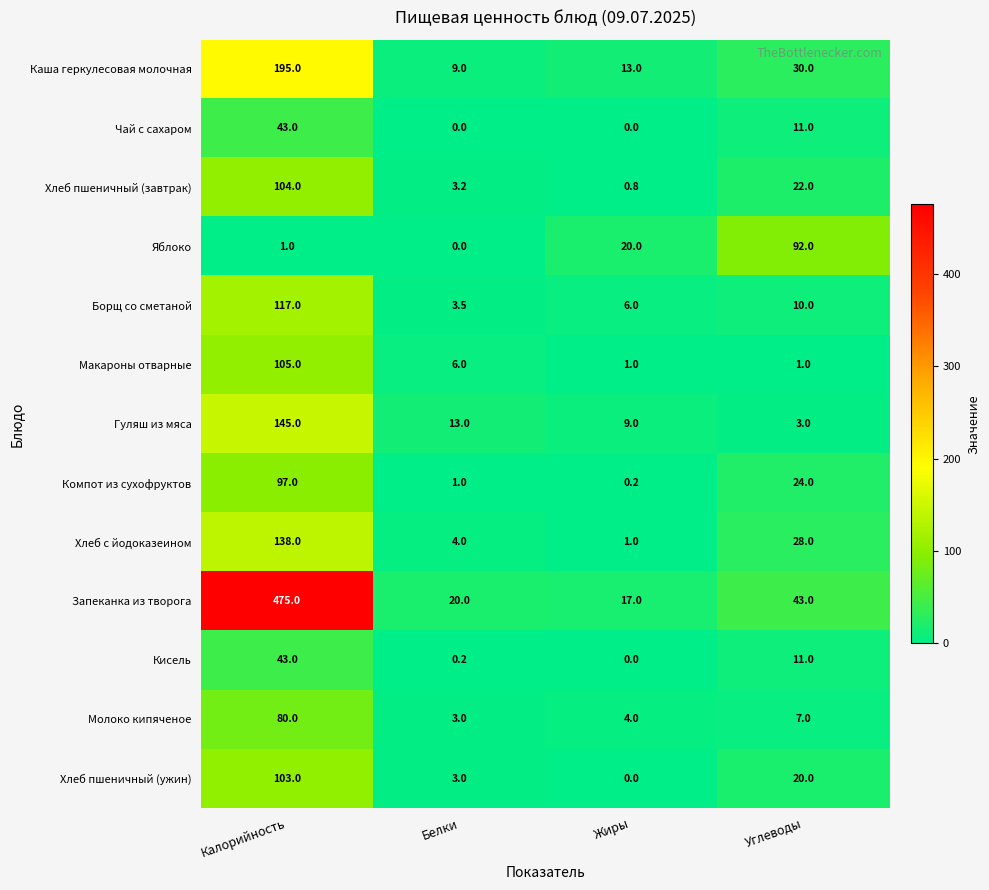

List the labels in order of Запеканка из творога value, smallest first.

Жиры, Белки, Углеводы, Калорийность